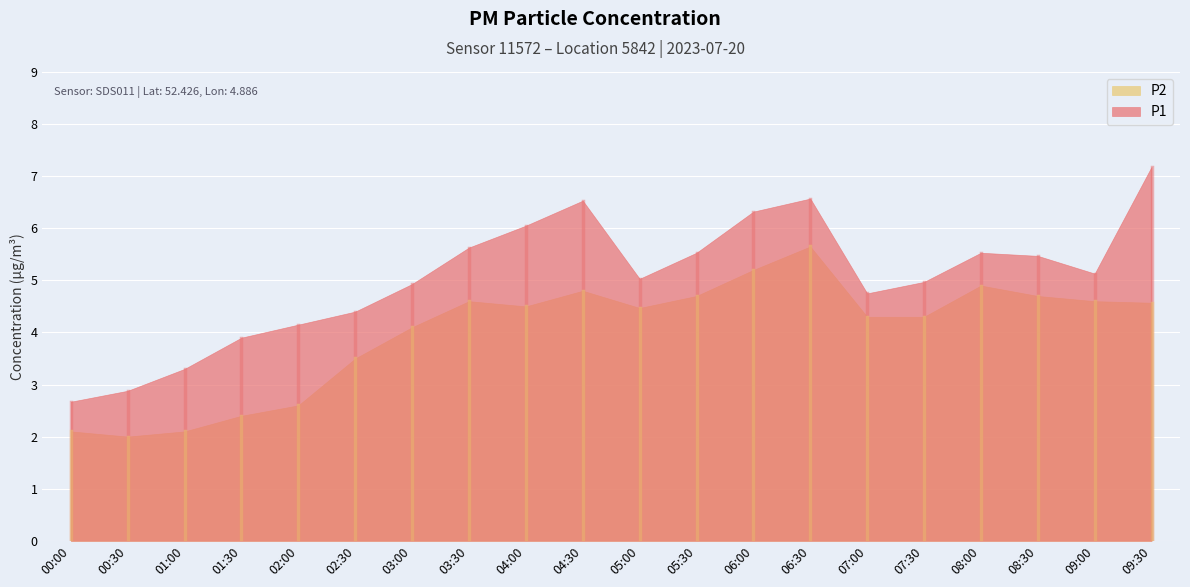

What is the average value of the P1 series?

5.0